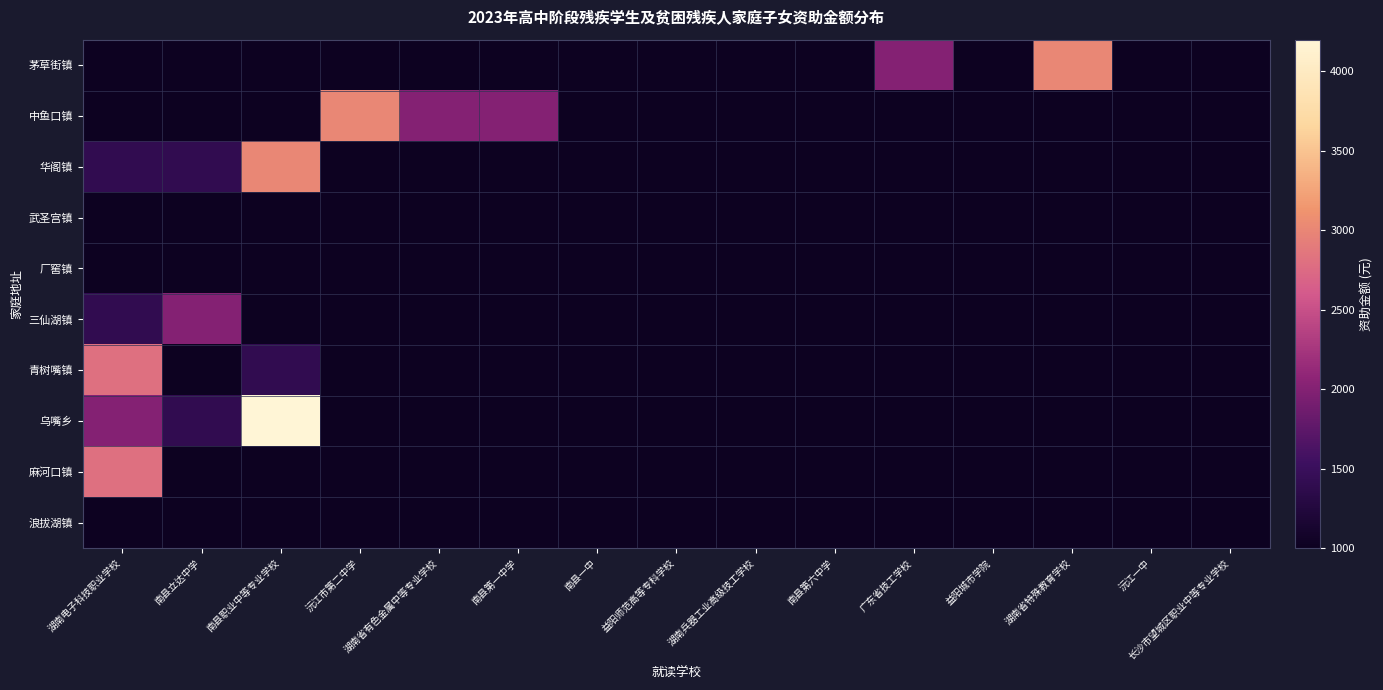

Which series has the largest range (max minus min)?

乌嘴乡